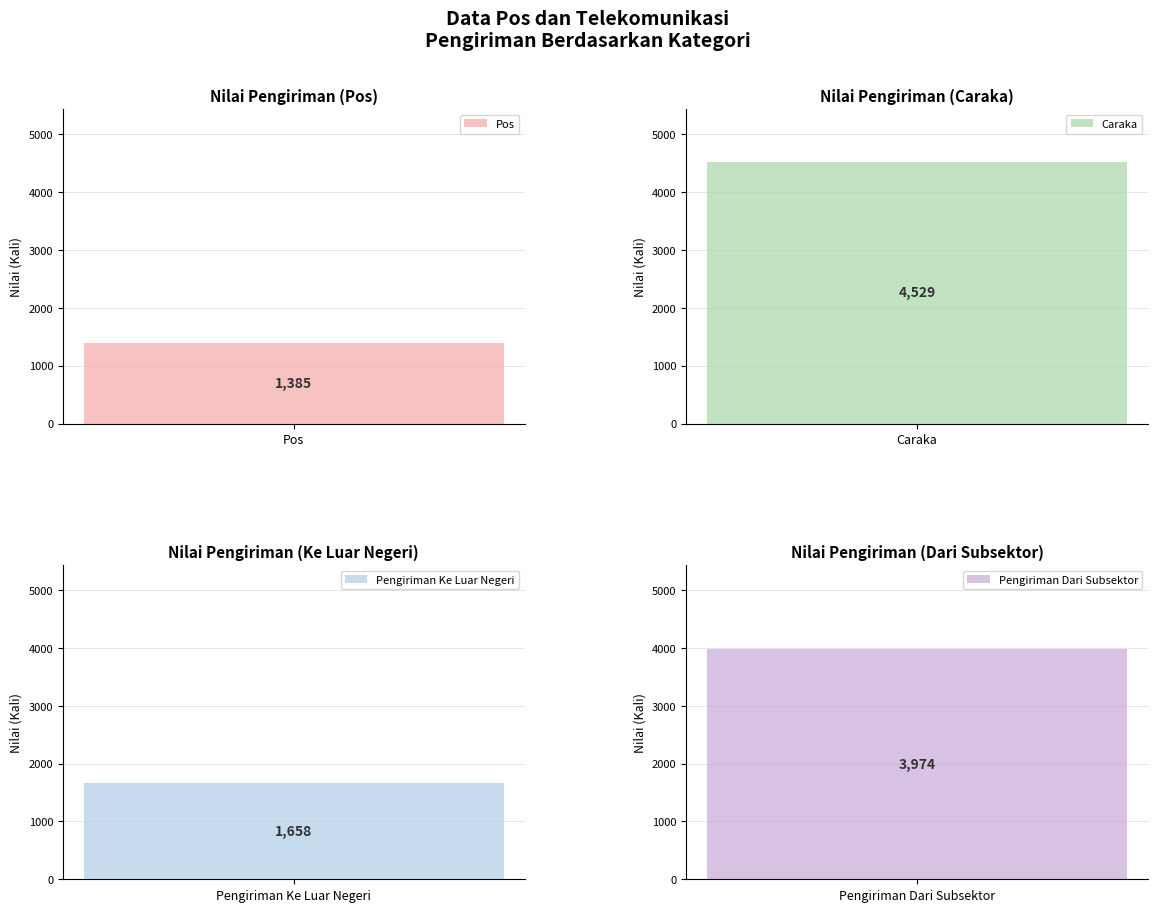

Rank the categories by value from highest to lowest.

Caraka, Pengiriman Dari Subsektor, Pengiriman Ke Luar Negeri, Pos